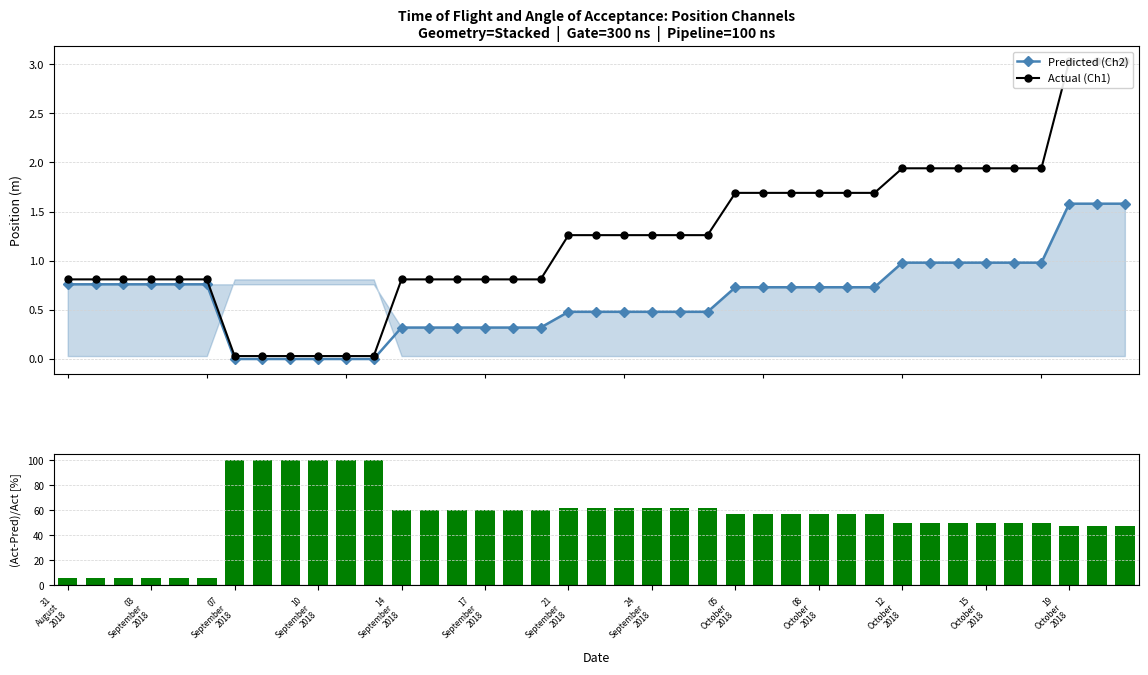

What is the highest value of the (Act-Pred)/Act [%] series?

100.0